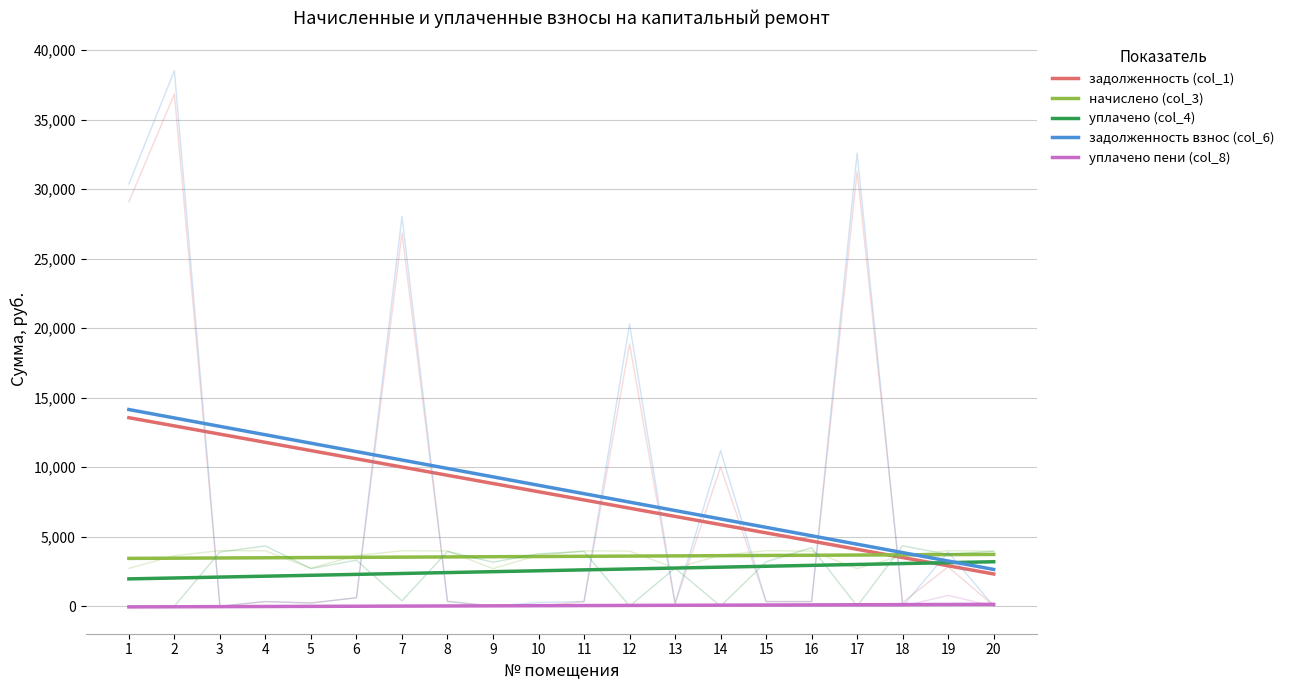

Where does the задолженность взнос (col_6) series first go above 8698?

1